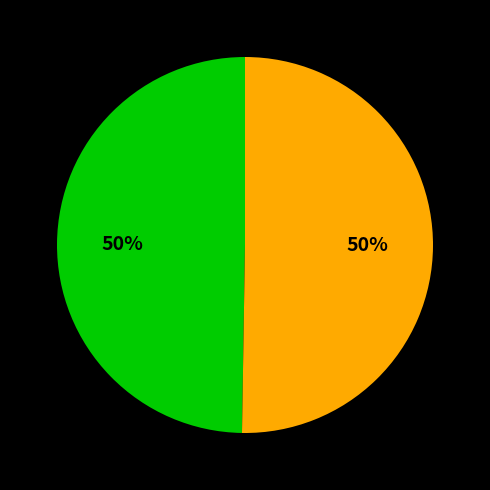

How many segments does this pie chart have?

2